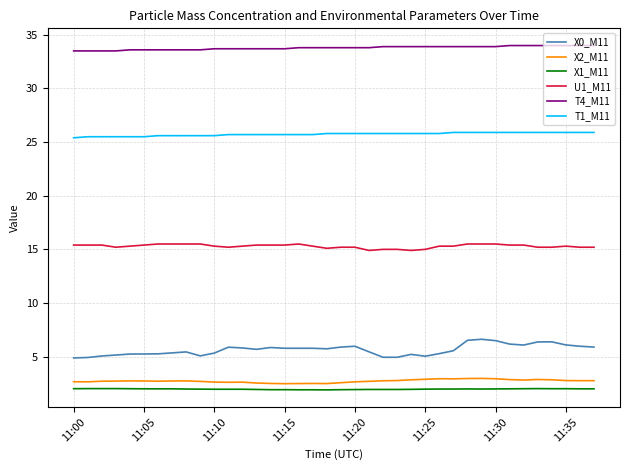

Which series has the widest spread of values?

X0_M11